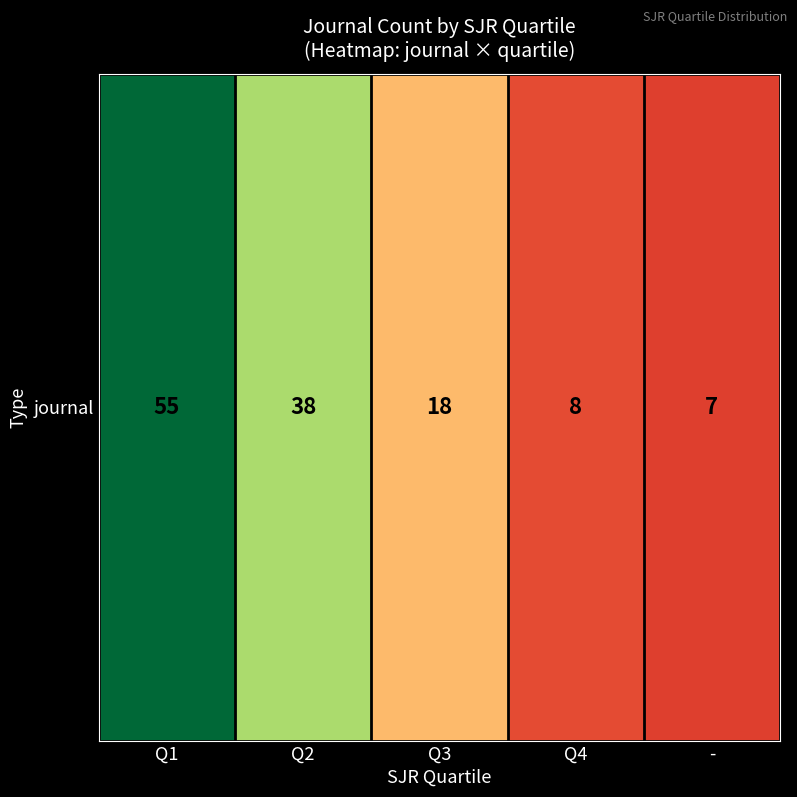

Reading left to right, list all the values displayed in this chart.

55	38	18	8	7